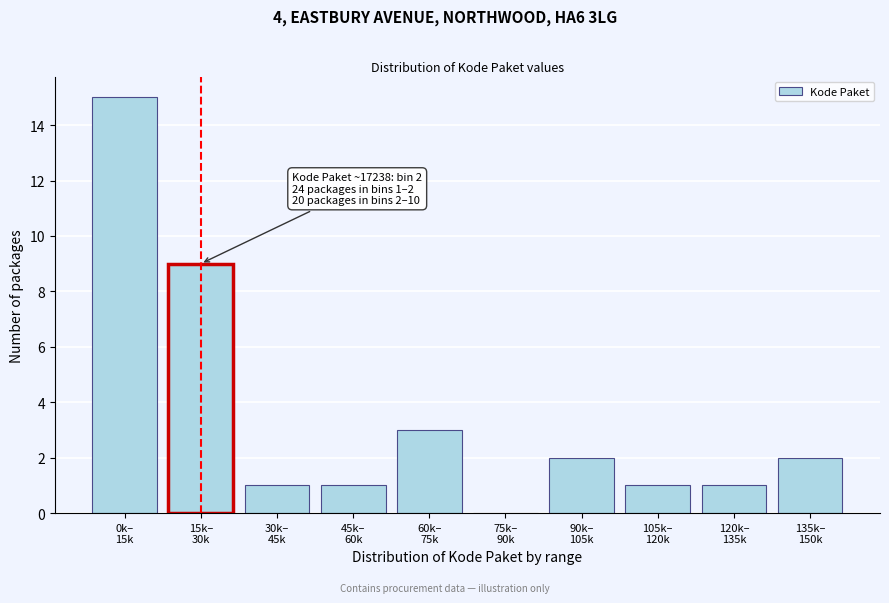

What is the greatest value displayed?

15